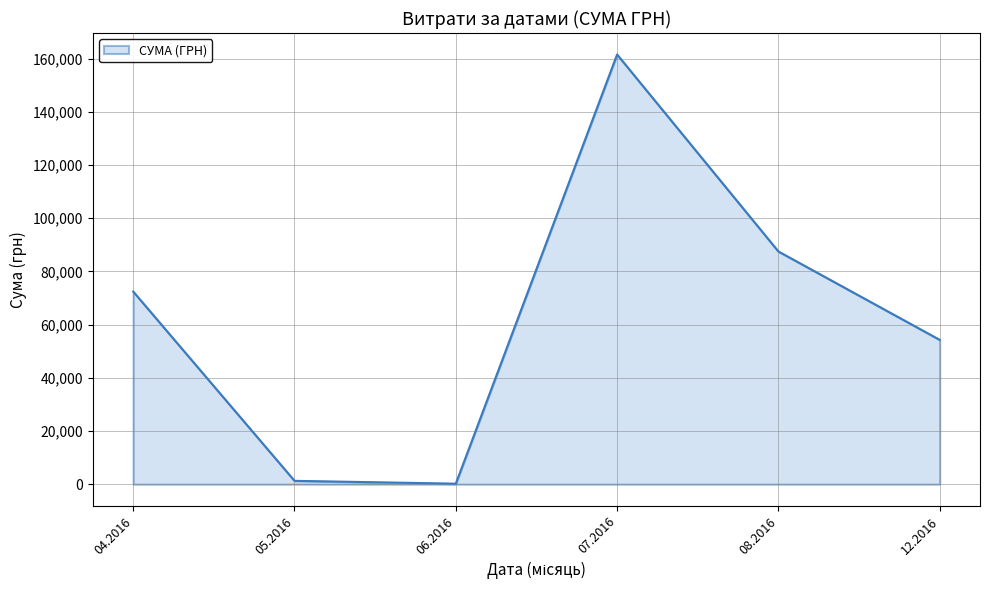

How many interior local peaks (higher than both neighbors) does the data have?

1